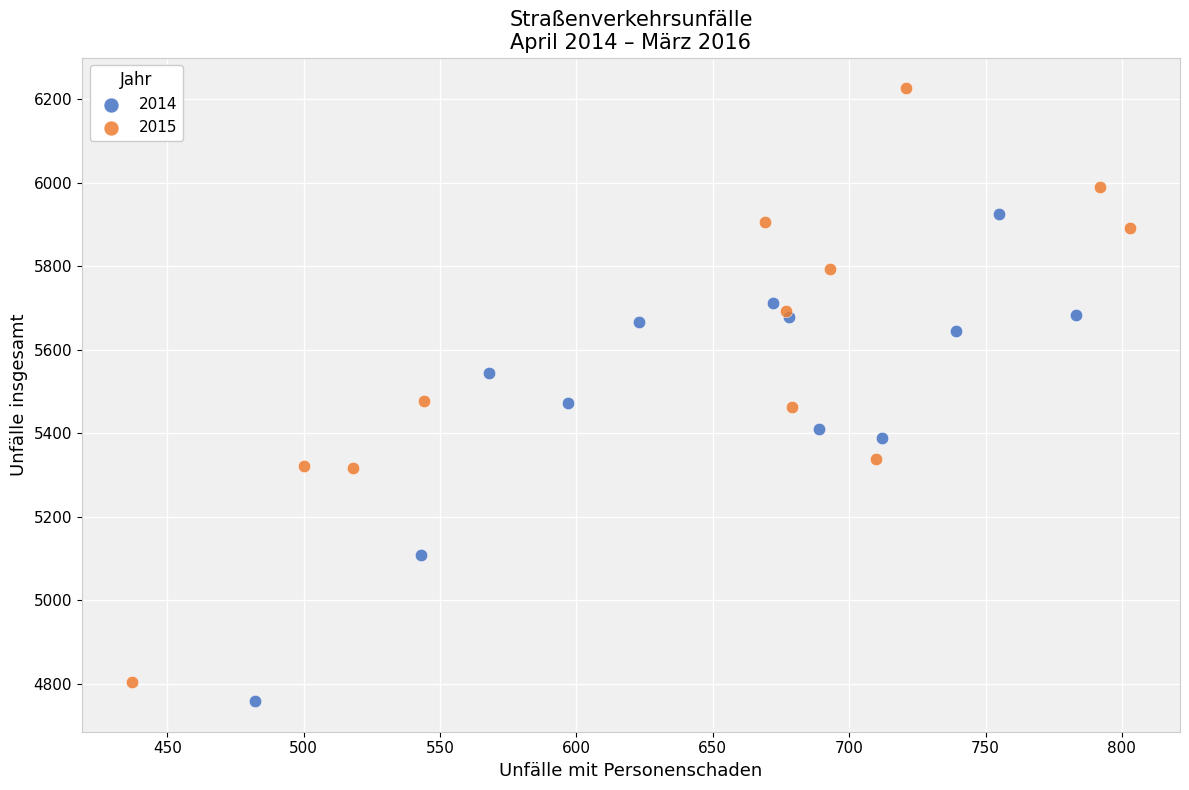

Which series contains the lowest Y value?

2014